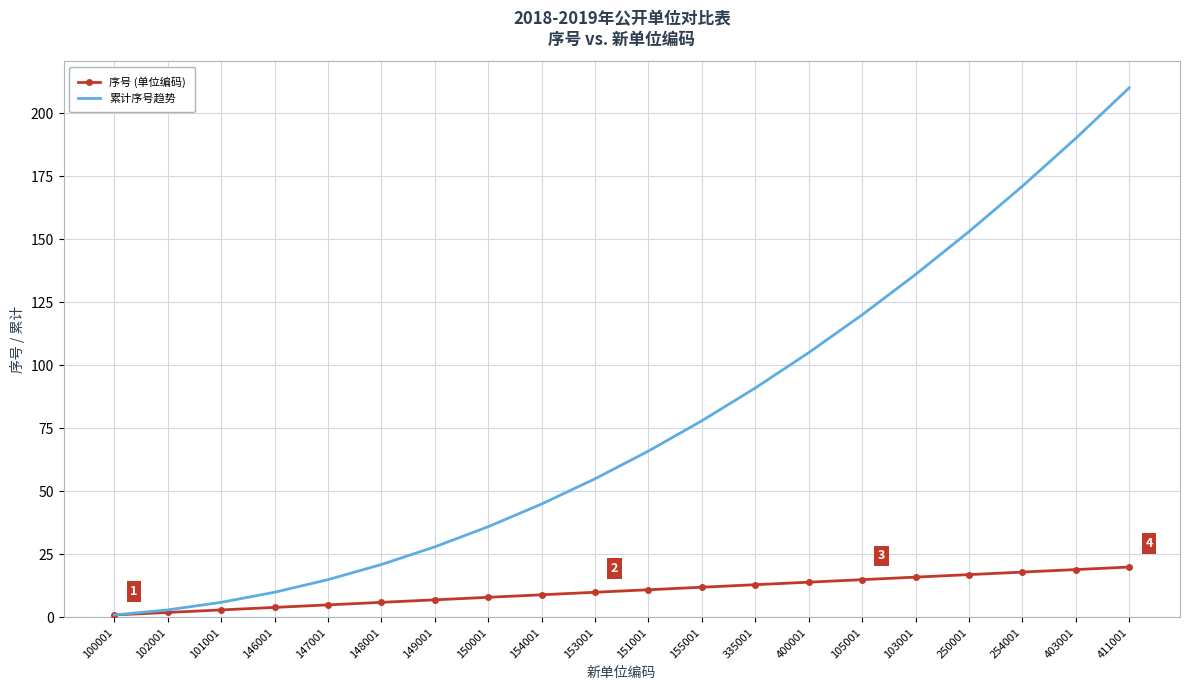

Read the 累计序号趋势 value at 254001.

171